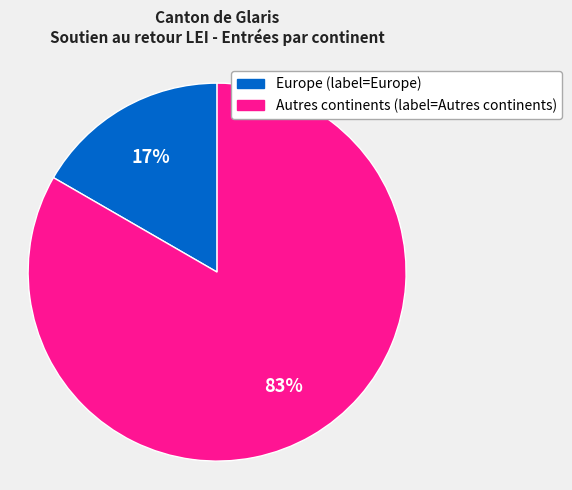

Does any single category account for the majority?

Yes